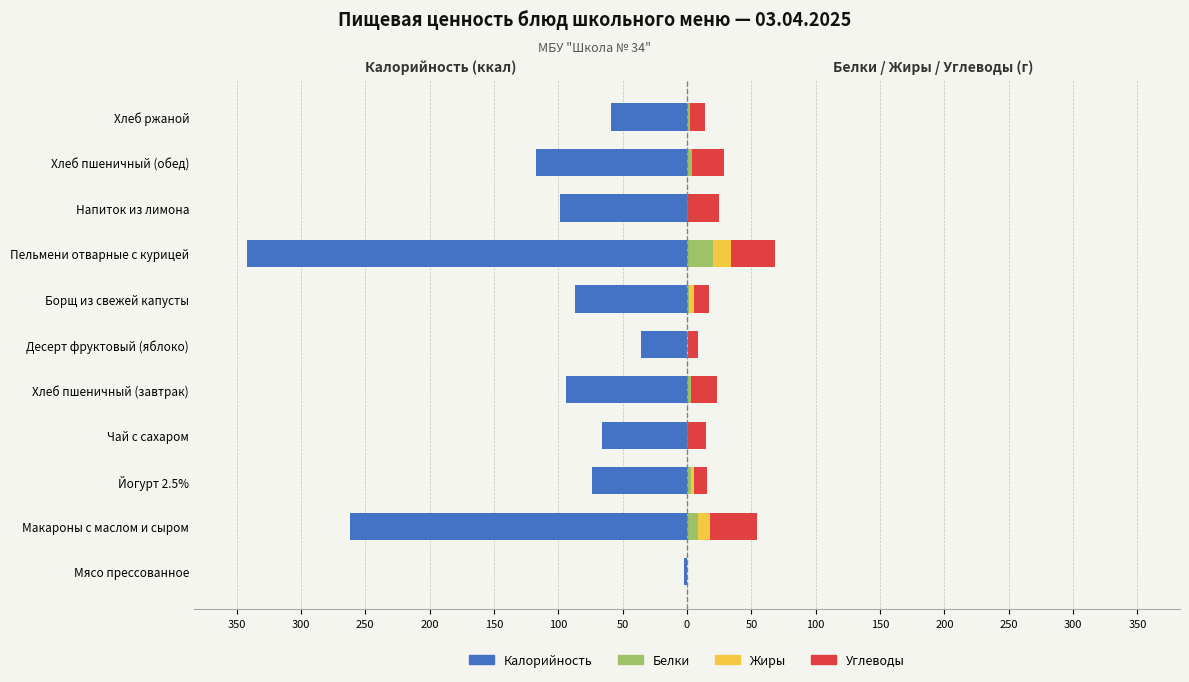

What is the difference between the maximum and minimum values in the Жиры series?

13.7